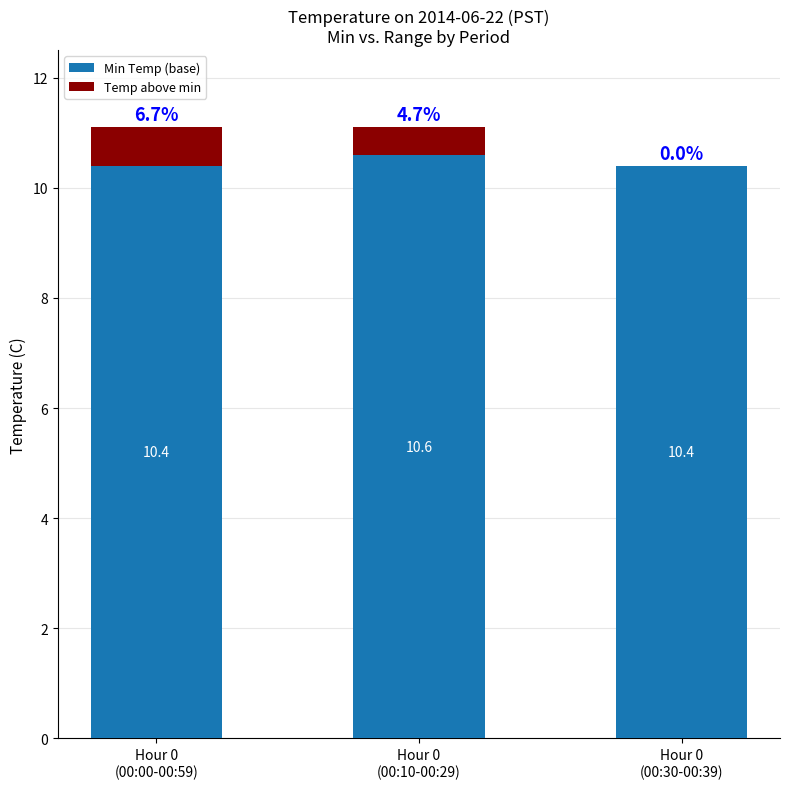

What is the highest value of the Min Temp (base) series?

10.6